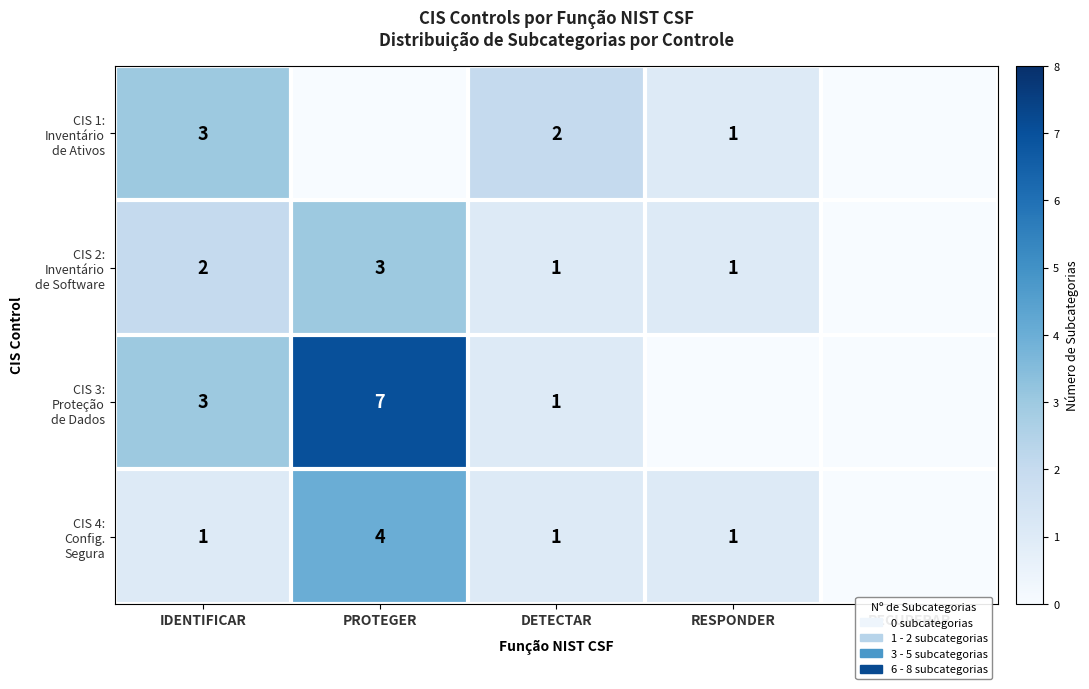

What is the total value across all series at DETECTAR?

5